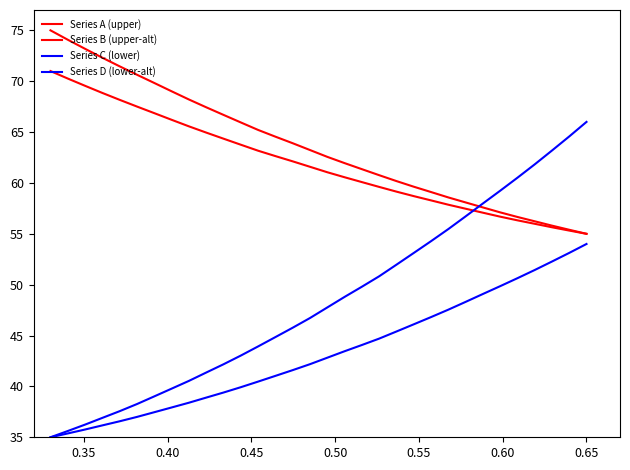

How many lines are shown in the chart?

4